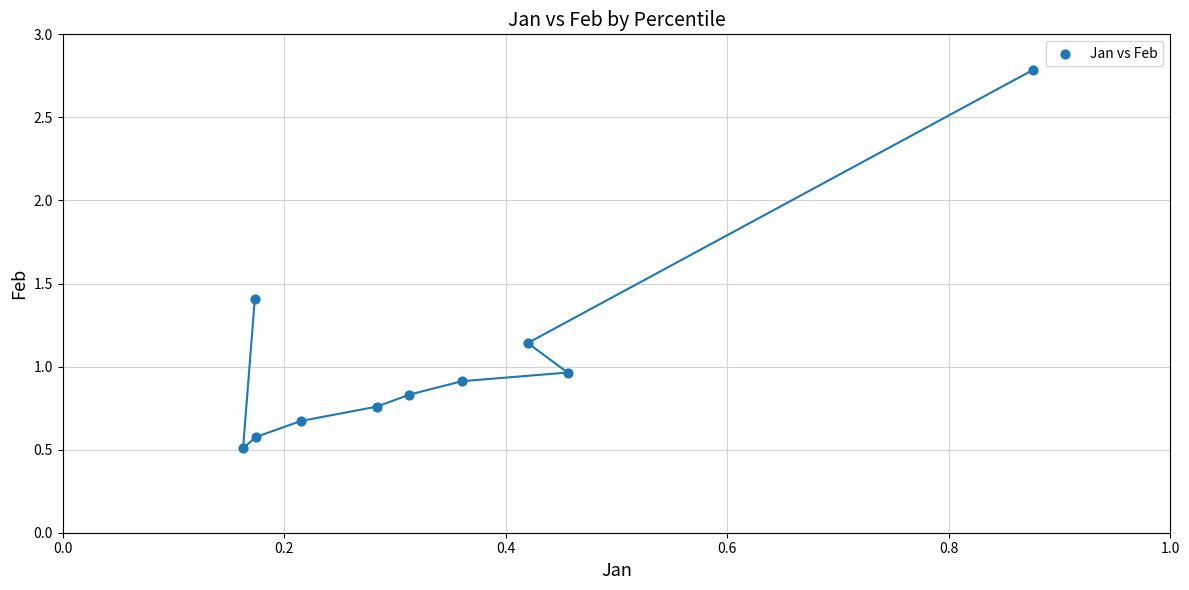

What is the average X value?

0.3